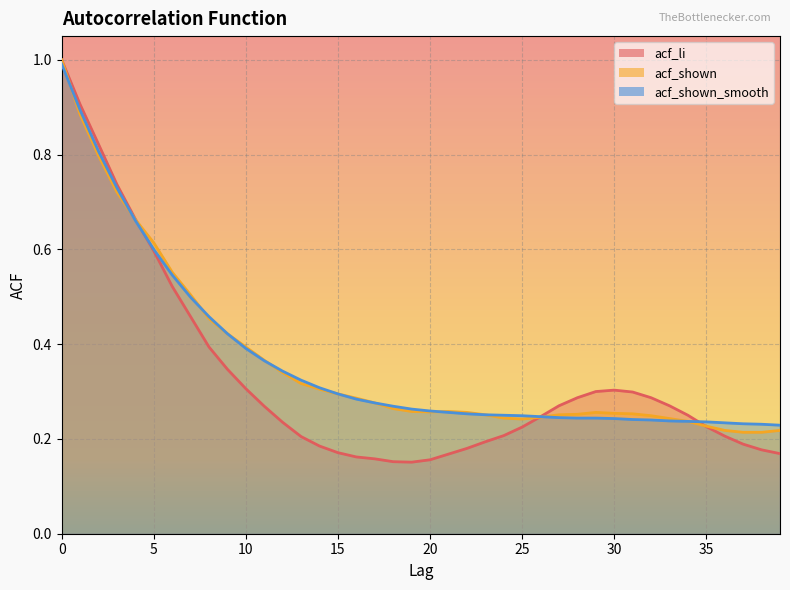

Which series has the widest spread of values?

acf_li